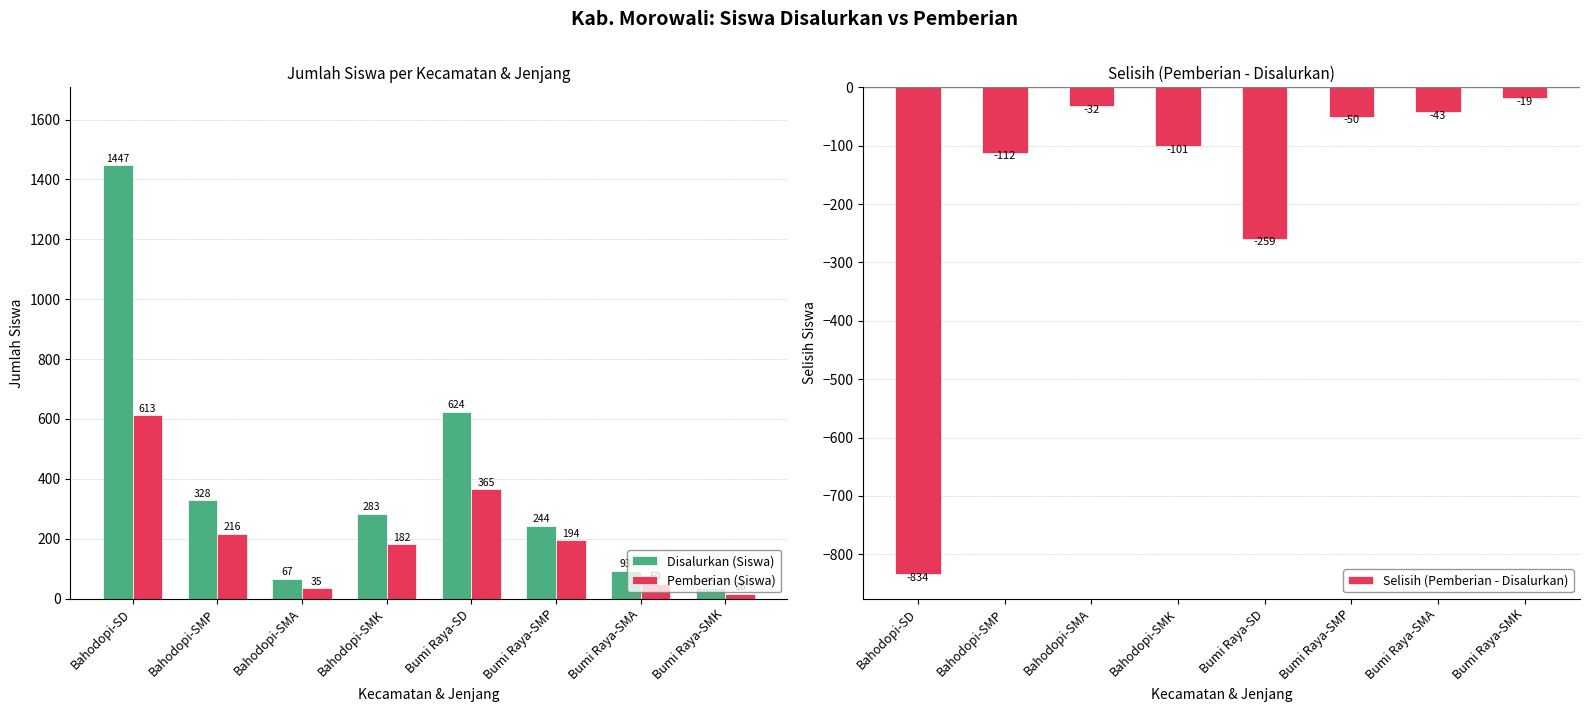

Rank the series by their maximum value, from highest to lowest.

Disalurkan (Siswa), Pemberian (Siswa), Selisih (Pemberian - Disalurkan)